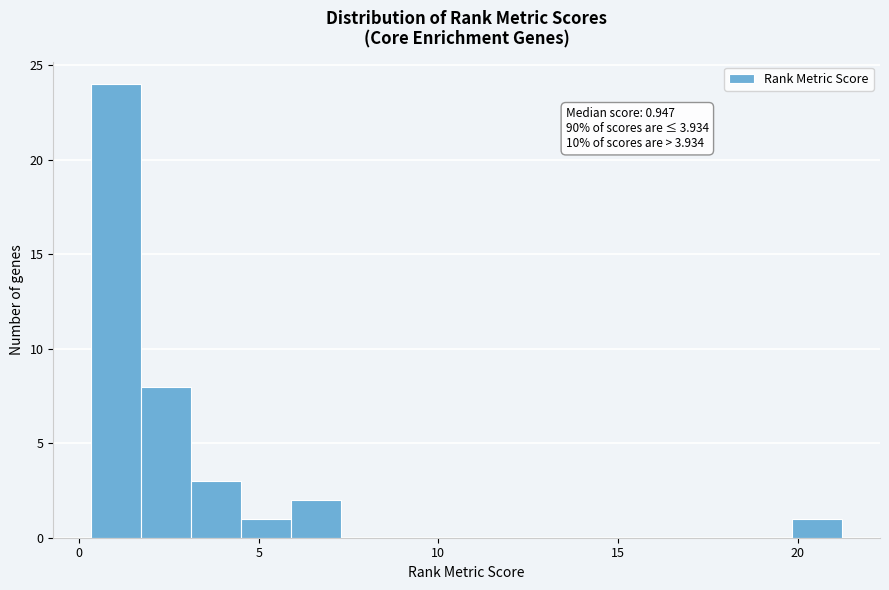

Read against the x-axis, roughly where is the centre of the tallest bar?

1.0